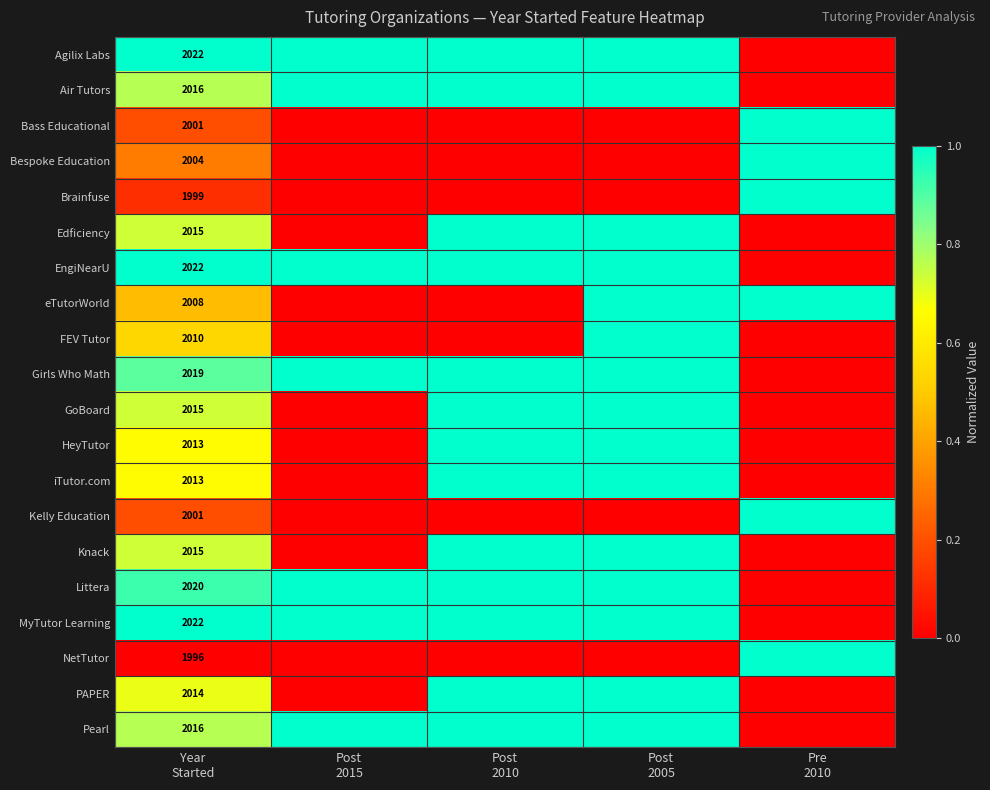

How many data points in Air Tutors are less than 1?

2